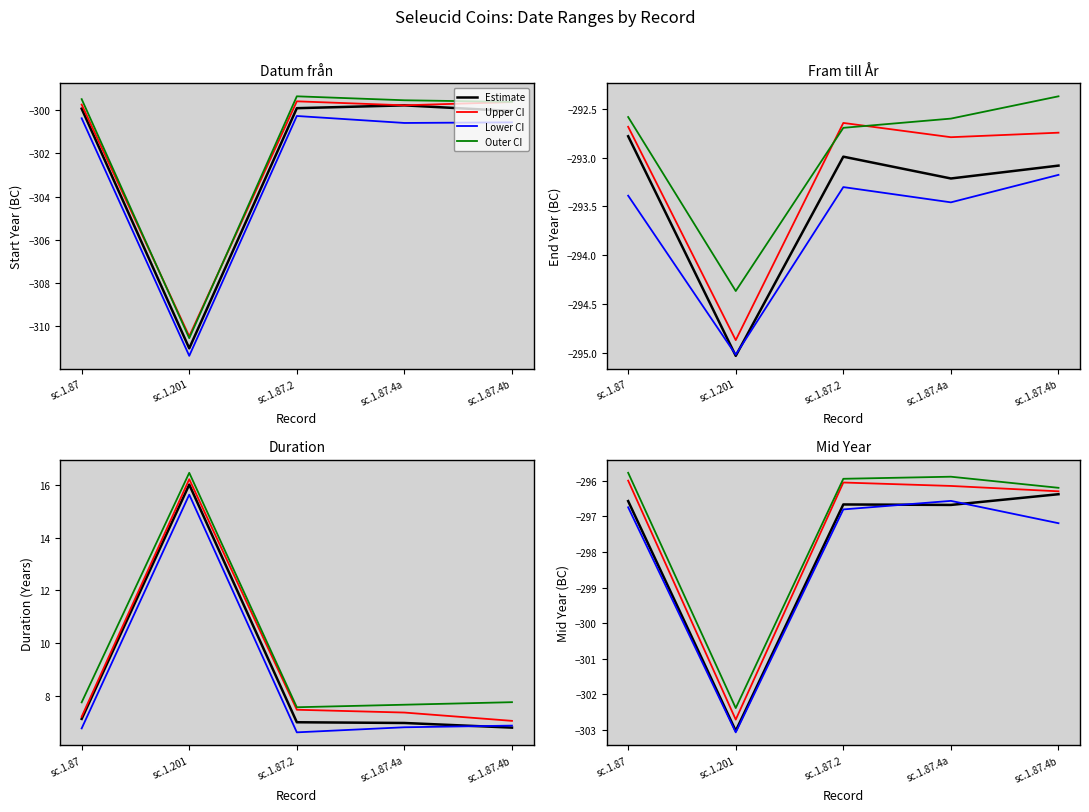

Which series changed the most between sc.1.87.2 and sc.1.87.4a?

Lower CI